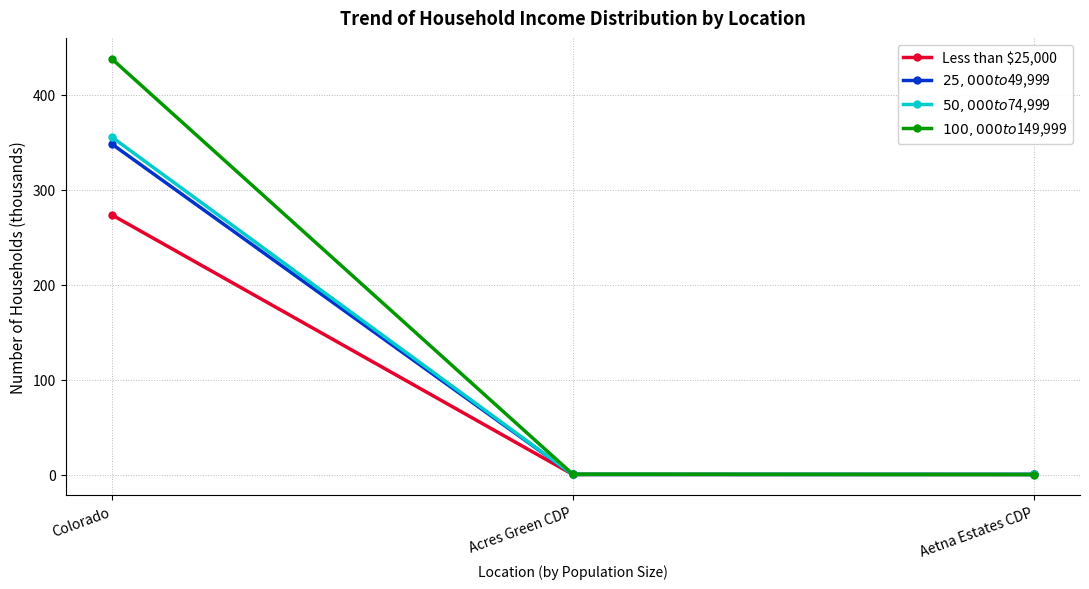

What is the difference between the maximum and minimum values in the Less than $25,000 series?

273.6